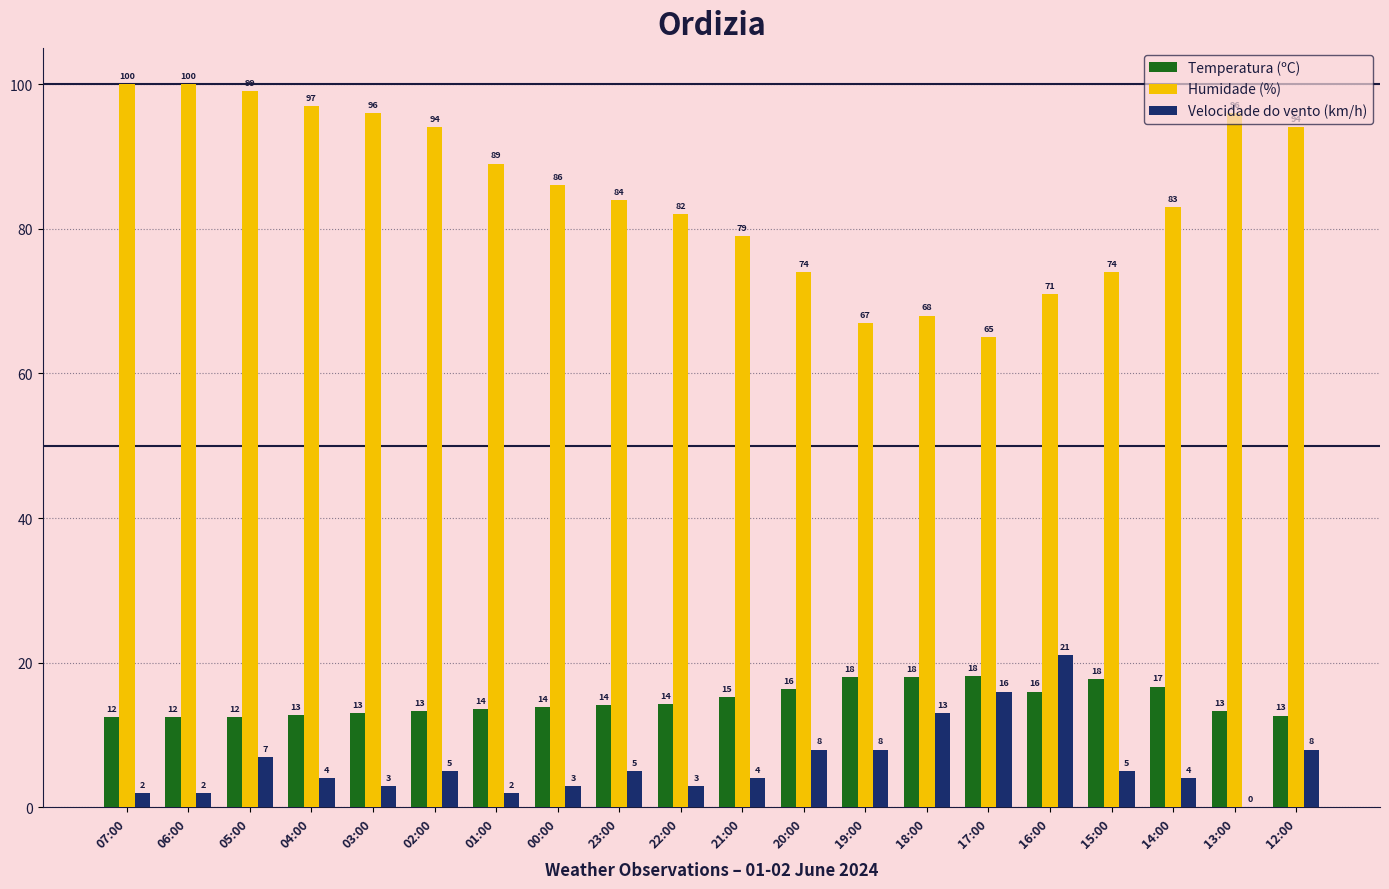

Between 20:00 and 13:00, which series saw the biggest shift?

Humidade (%)